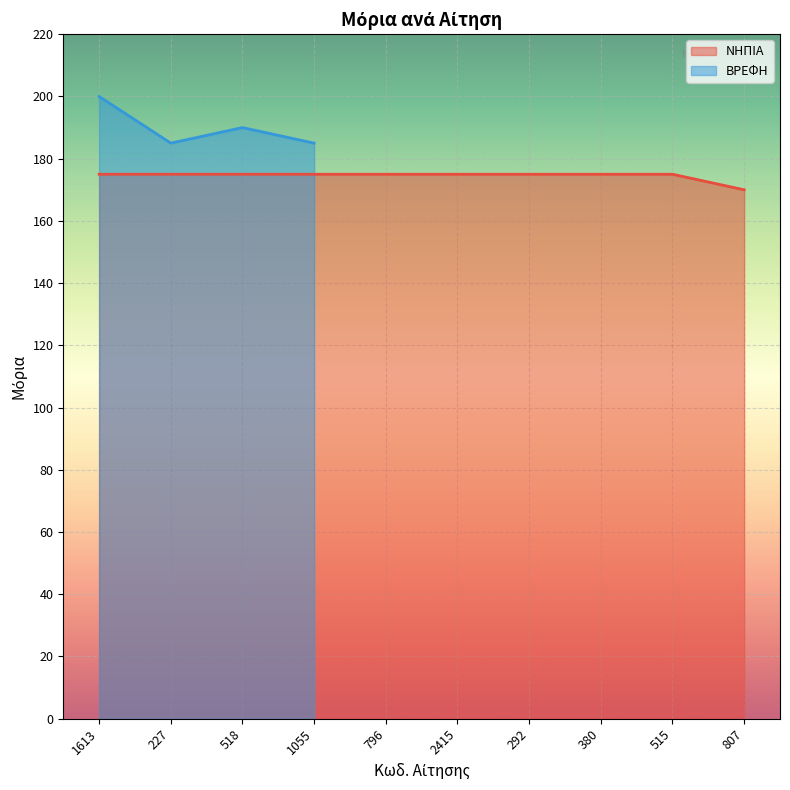

Rank the categories by value from highest to lowest.

1613, 227, 518, 1055, 796, 2415, 292, 380, 515, 807